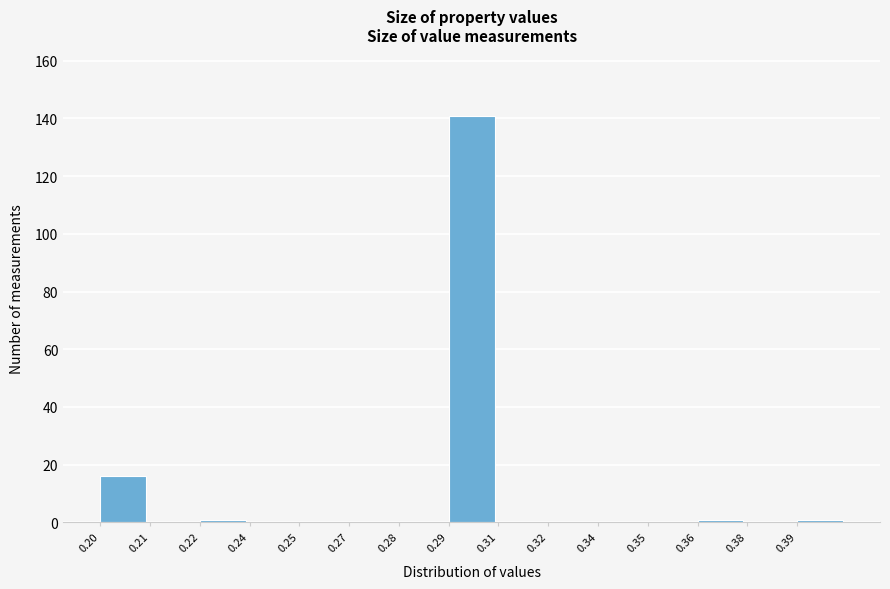

Reading left to right, transcribe all the data shown in this chart.

0.20=16	0.21=0	0.22=1	0.24=0	0.25=0	0.27=0	0.28=0	0.29=141	0.31=0	0.32=0	0.34=0	0.35=0	0.36=1	0.38=0	0.39=1